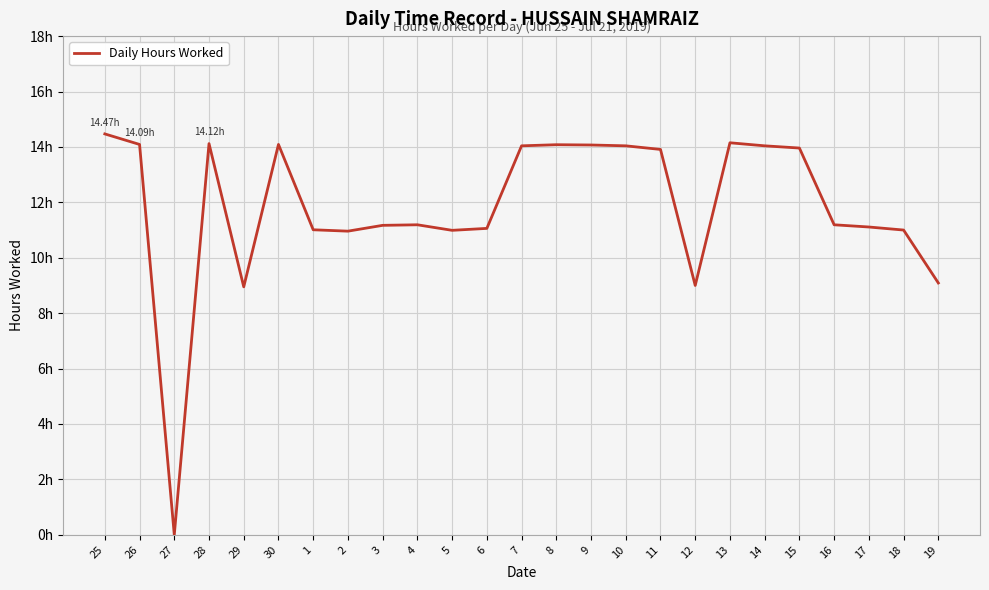

Is this an area chart (filled region under the line)?

No